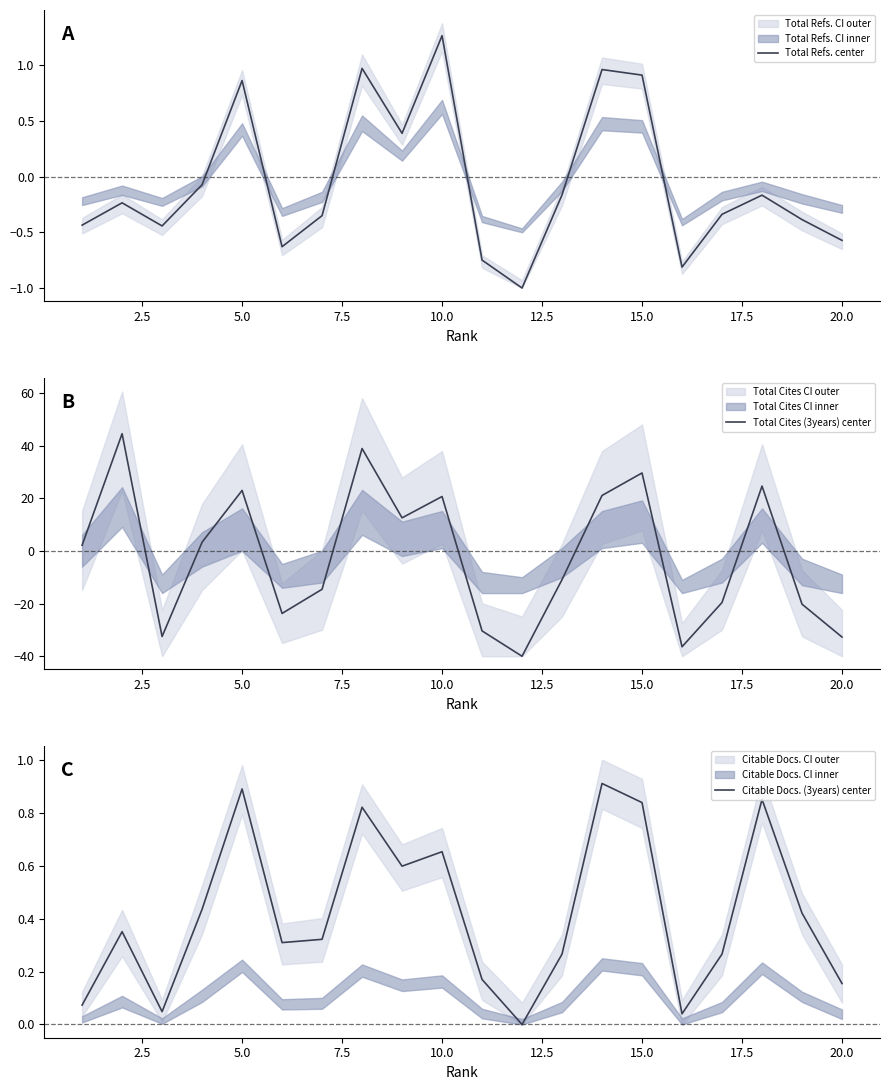

How many lines are shown in the chart?

3